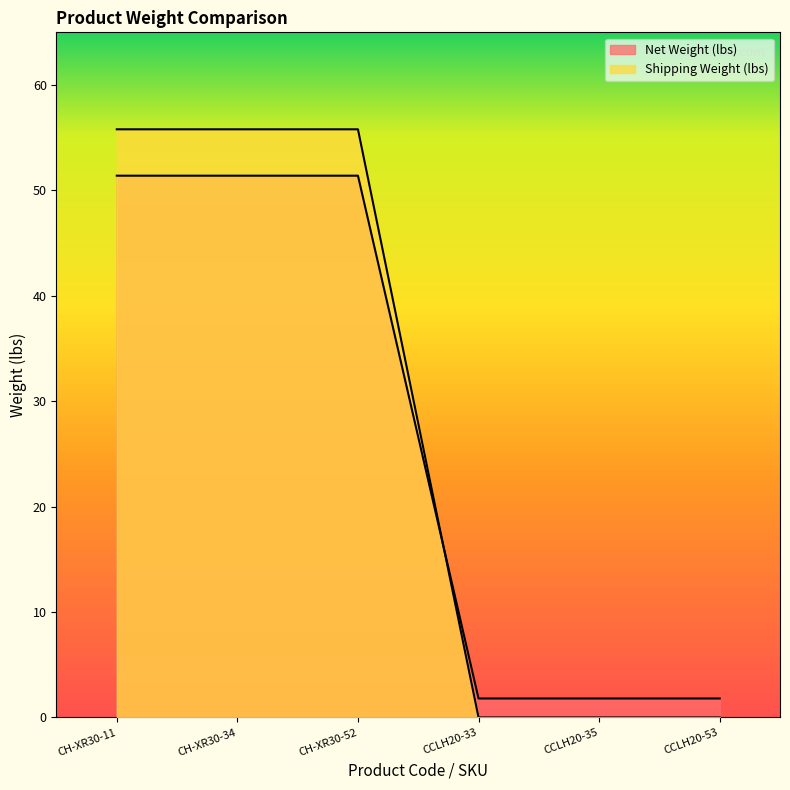

The value of Shipping Weight (lbs) at CH-XR30-52 is 22.5. True or false?

False